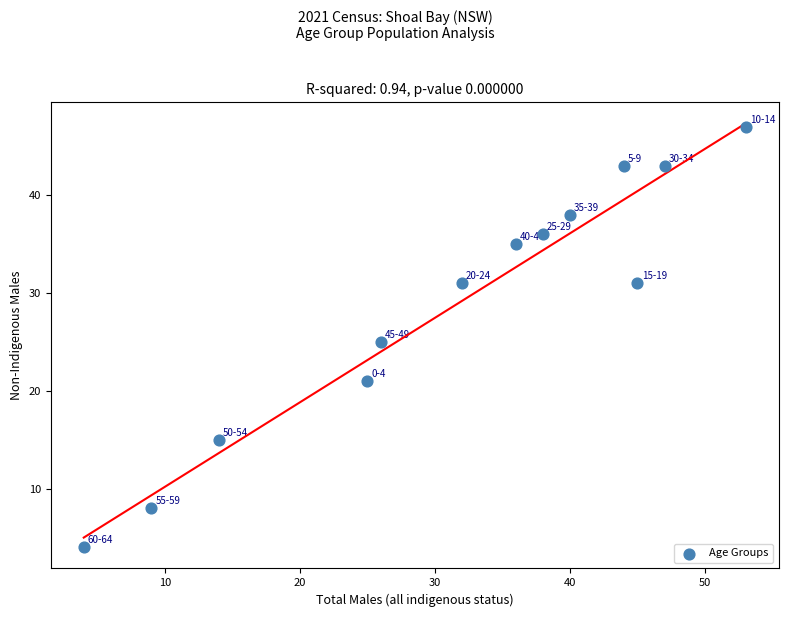

What is the range of X values (max minus min)?

49